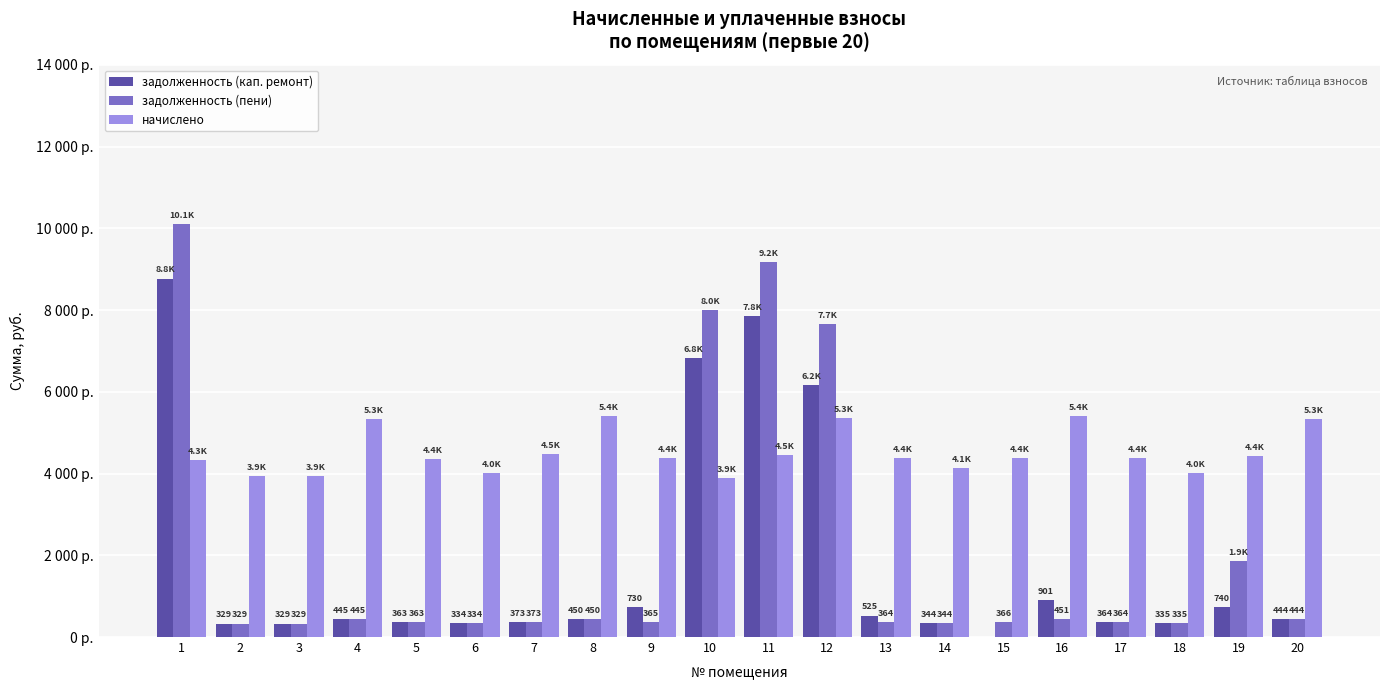

What is the value of the задолженность (пени) bar at the 7th from the left?

372.6